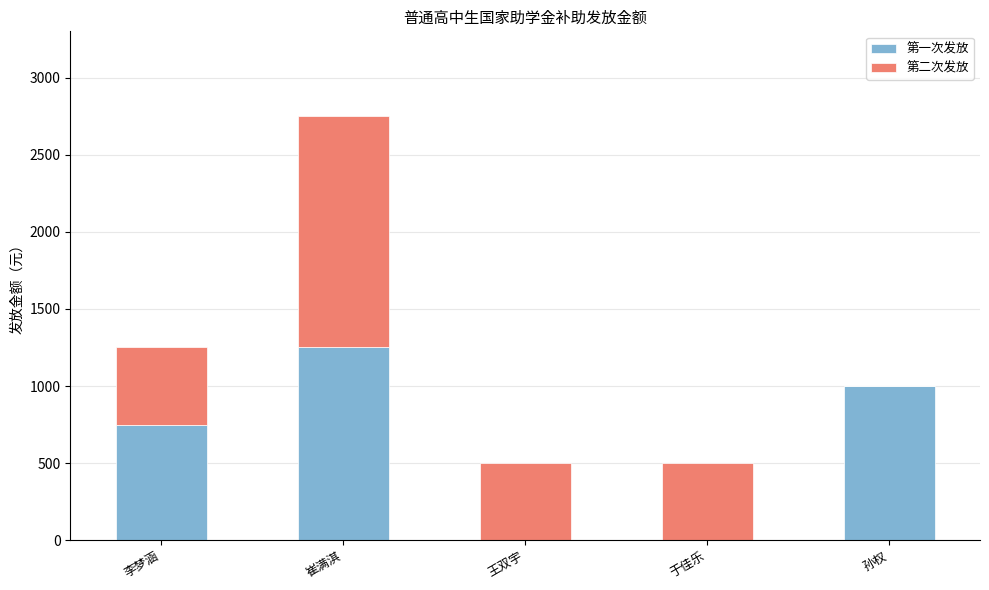

Reading left to right, list the values for the 第一次发放 series.

李梦涵=750	崔满淇=1250	王双宇=0	于佳乐=0	孙权=1000